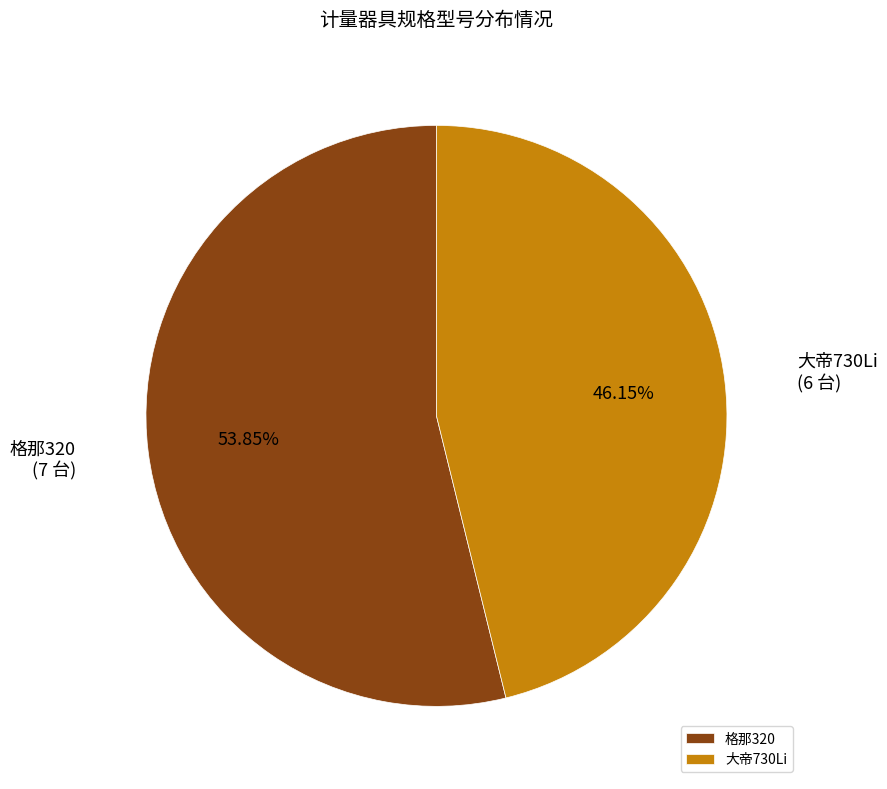

What is the ratio of the value at 格那320 to the value at 大帝730Li?

1.2